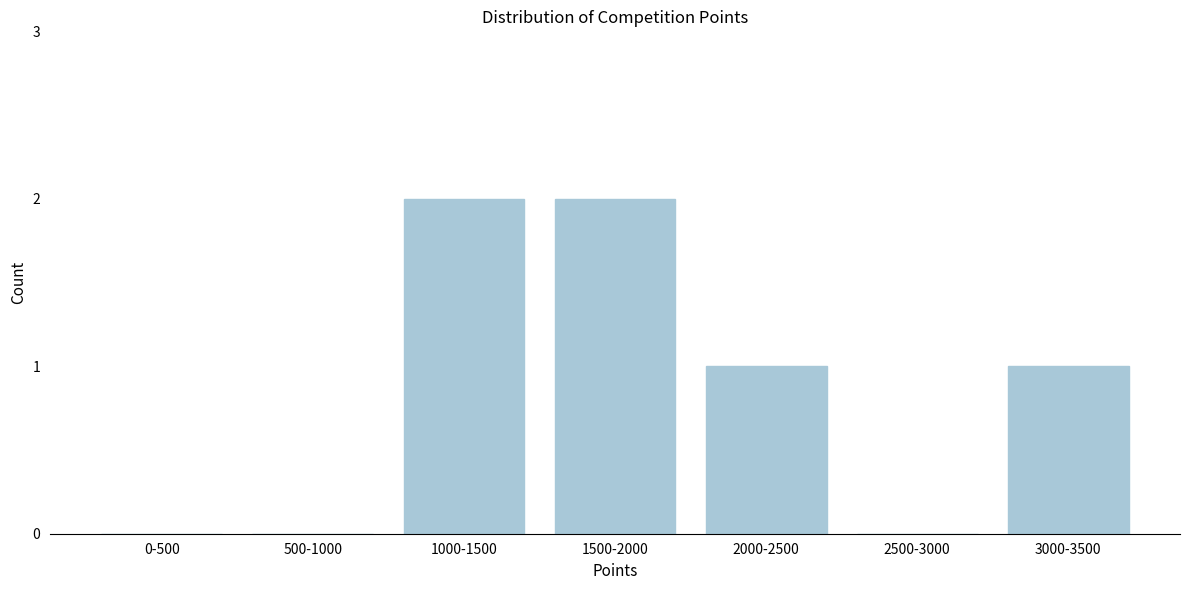

Reading right to left, list all the values displayed in this chart.

3000-3500=1	2500-3000=0	2000-2500=1	1500-2000=2	1000-1500=2	500-1000=0	0-500=0